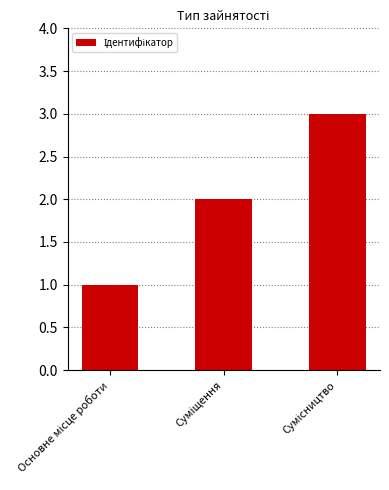

What is the maximum value shown in the chart?

3